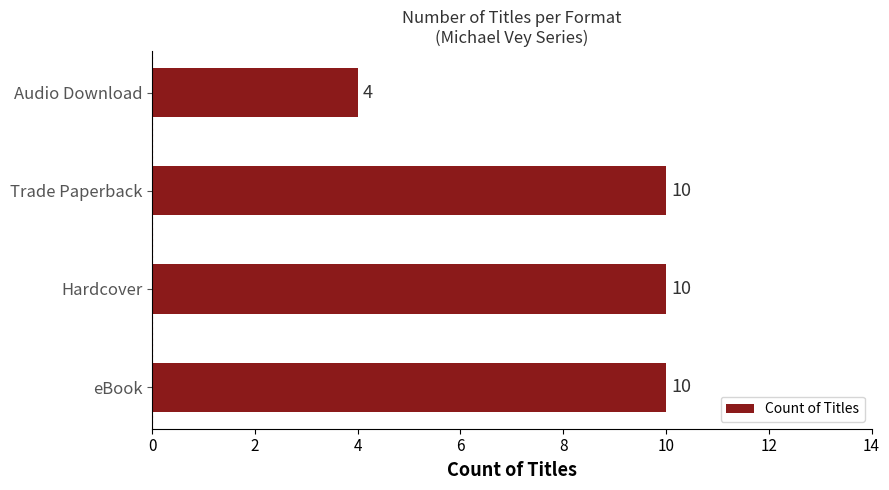

Reading bottom to top, extract all data points from this chart.

eBook=10	Hardcover=10	Trade Paperback=10	Audio Download=4